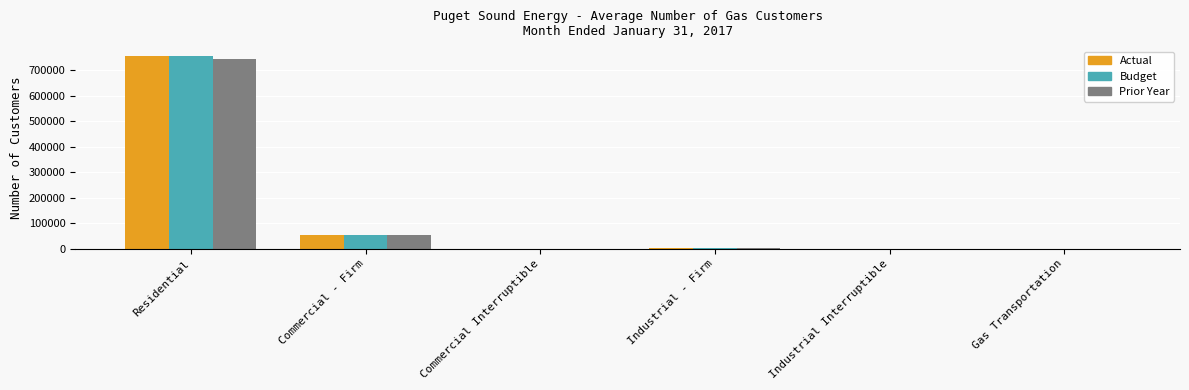

At which label is Prior Year closest to 372052?

Commercial - Firm